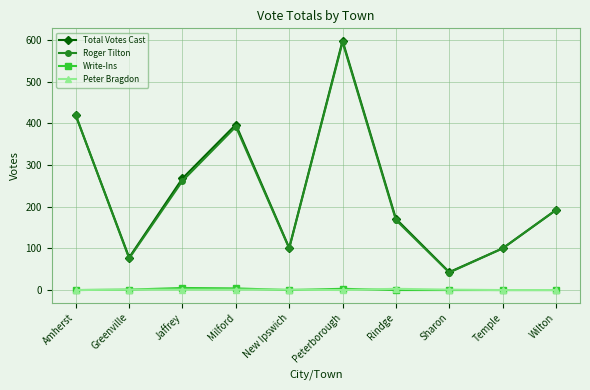

True or false: Write-Ins and Total Votes Cast intersect in this chart.

False